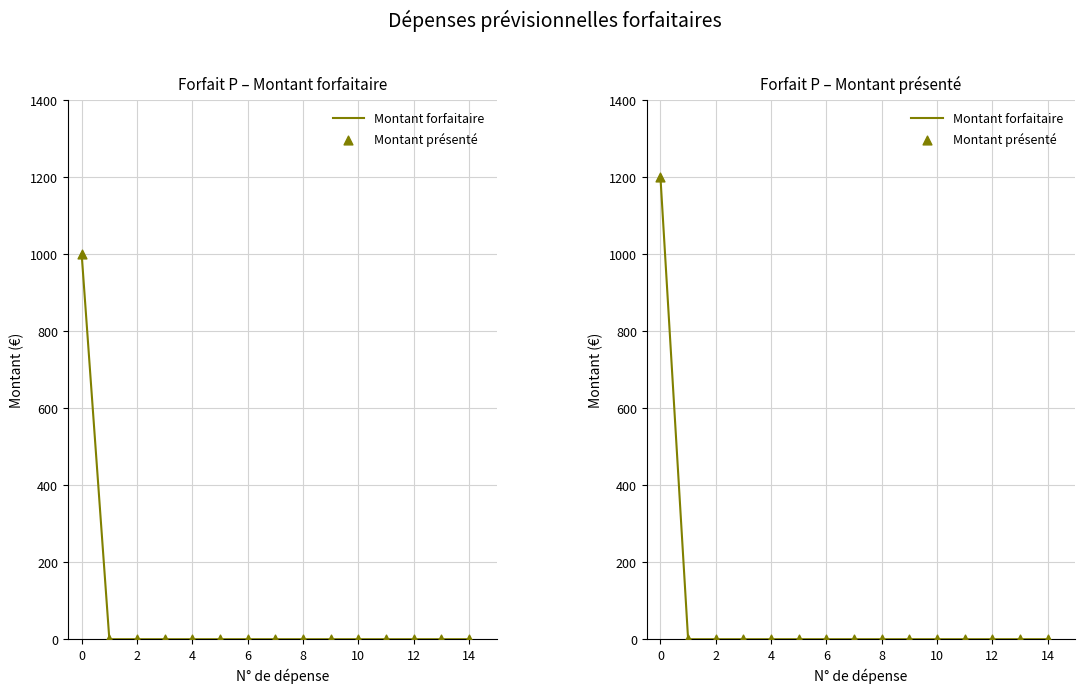

At how many categories does at least one series exceed 356?

1